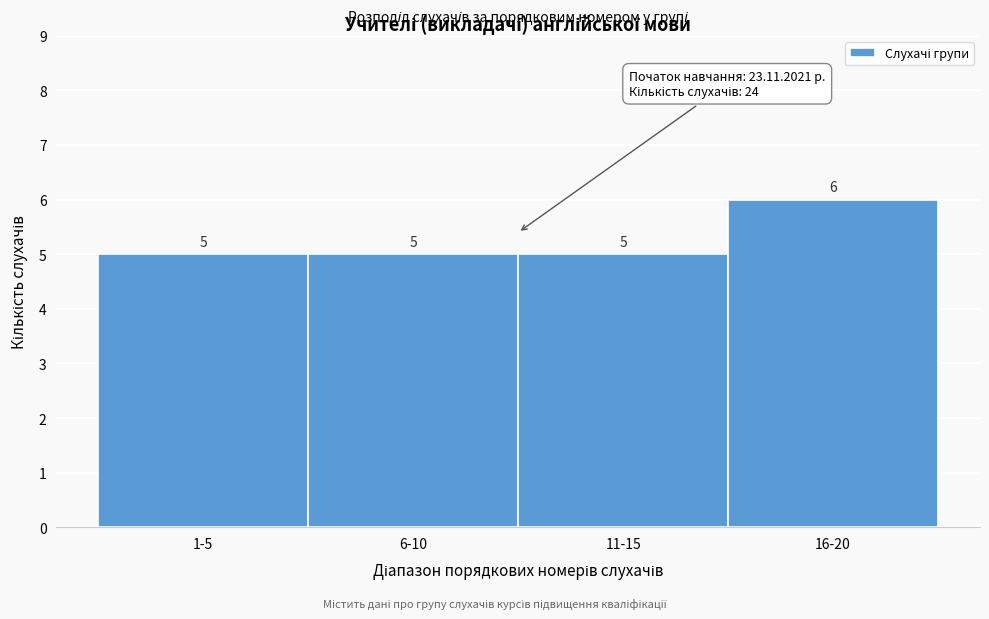

Reading right to left, what are all the values shown in this chart?

6	5	5	5